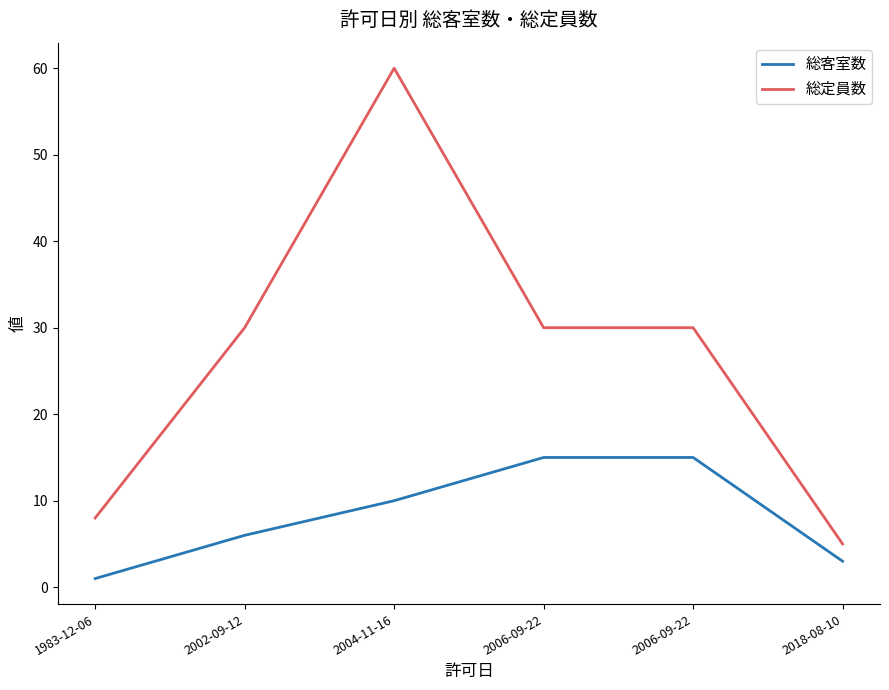

True or false: 総定員数 and 総客室数 cross at least once.

False